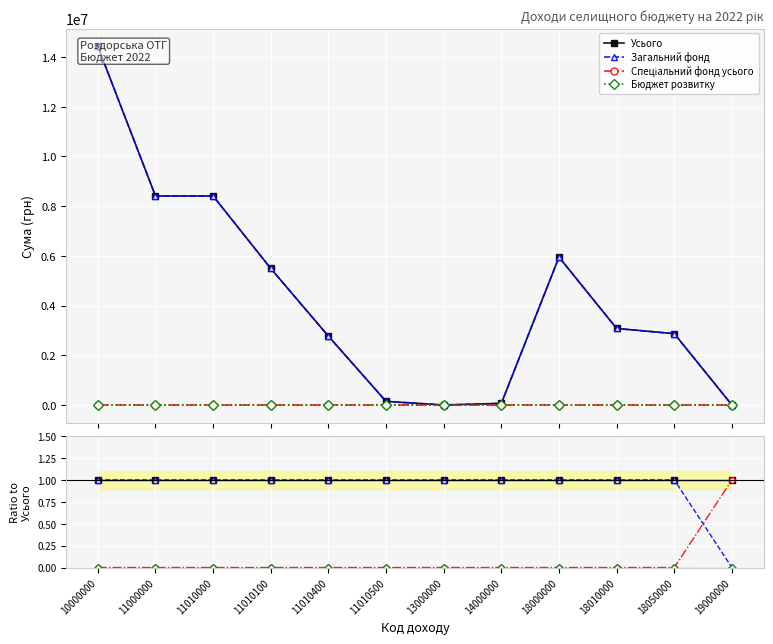

Reading left to right, what are all the values shown in this chart?

Усього: 10000000=1.0	11000000=1.0	11010000=1.0	11010100=1.0	11010400=1.0	11010500=1.0	13000000=1.0	14000000=1.0	18000000=1.0	18010000=1.0	18050000=1.0	19000000=1.0
Загальний фонд: 10000000=1.0	11000000=1.0	11010000=1.0	11010100=1.0	11010400=1.0	11010500=1.0	13000000=1.0	14000000=1.0	18000000=1.0	18010000=1.0	18050000=1.0	19000000=0.0
Спеціальний фонд усього: 10000000=0.0	11000000=0.0	11010000=0.0	11010100=0.0	11010400=0.0	11010500=0.0	13000000=0.0	14000000=0.0	18000000=0.0	18010000=0.0	18050000=0.0	19000000=1.0
Бюджет розвитку: 10000000=0.0	11000000=0.0	11010000=0.0	11010100=0.0	11010400=0.0	11010500=0.0	13000000=0.0	14000000=0.0	18000000=0.0	18010000=0.0	18050000=0.0	19000000=0.0